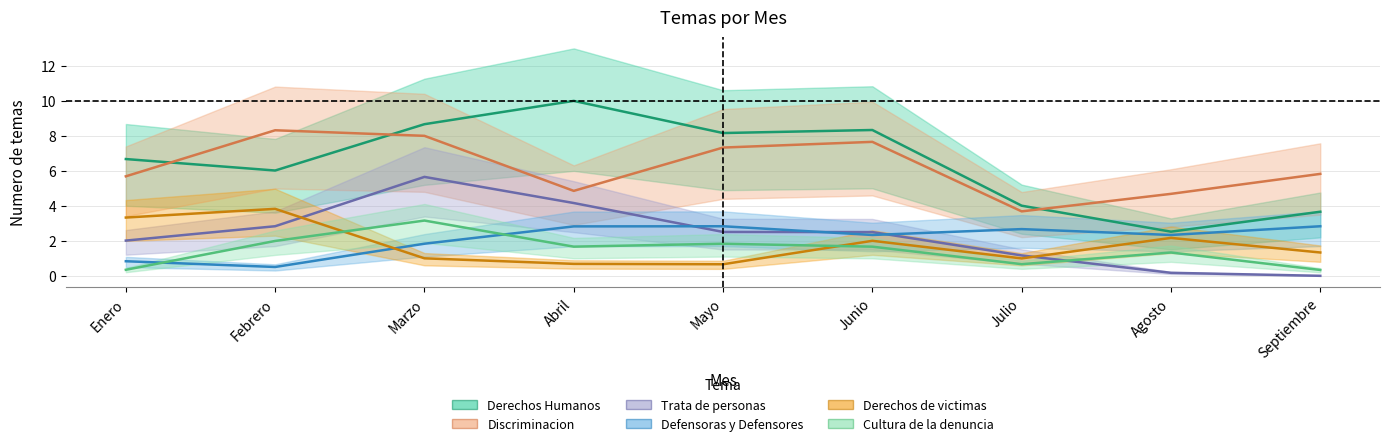

What is the sum of all Derechos de victimas values?

16